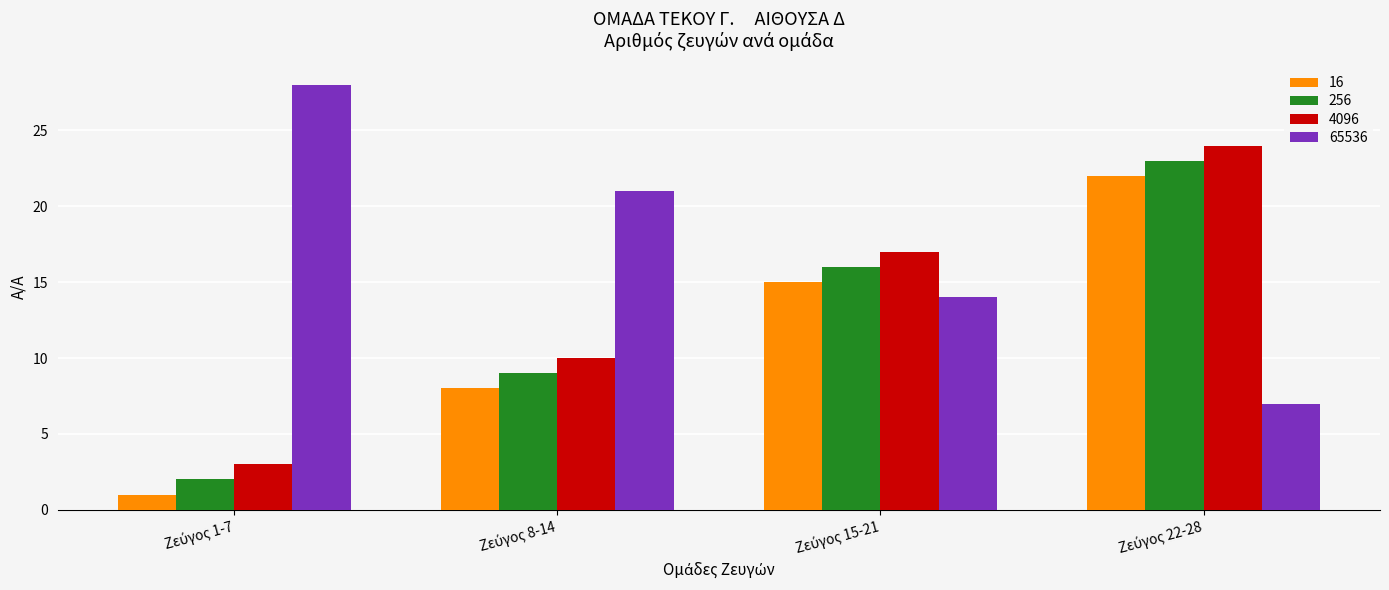

What is the average value of the 4096 series?

14